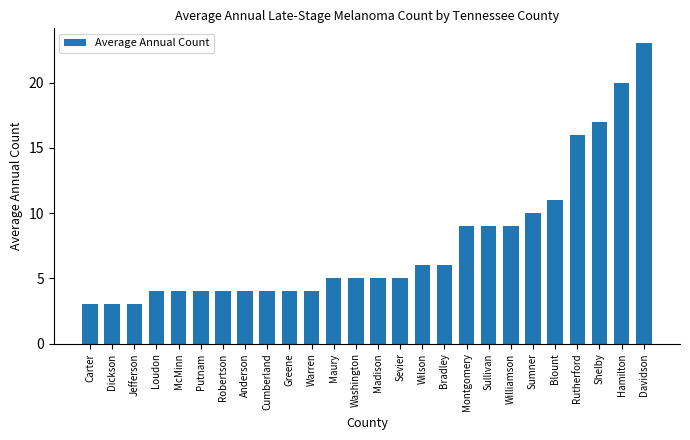

What is the change in value from McMinn to Davidson?

+19